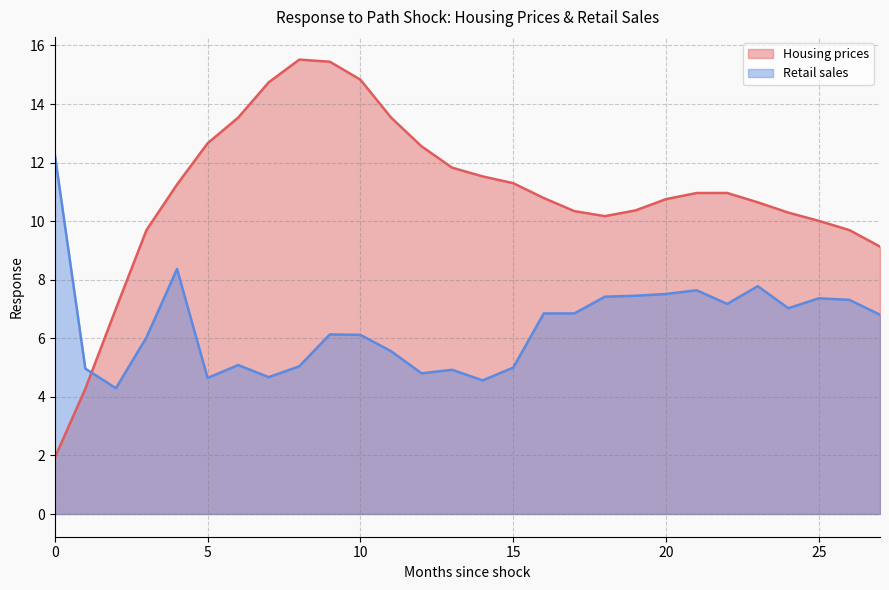

At which label is Retail sales closest to 8?

23